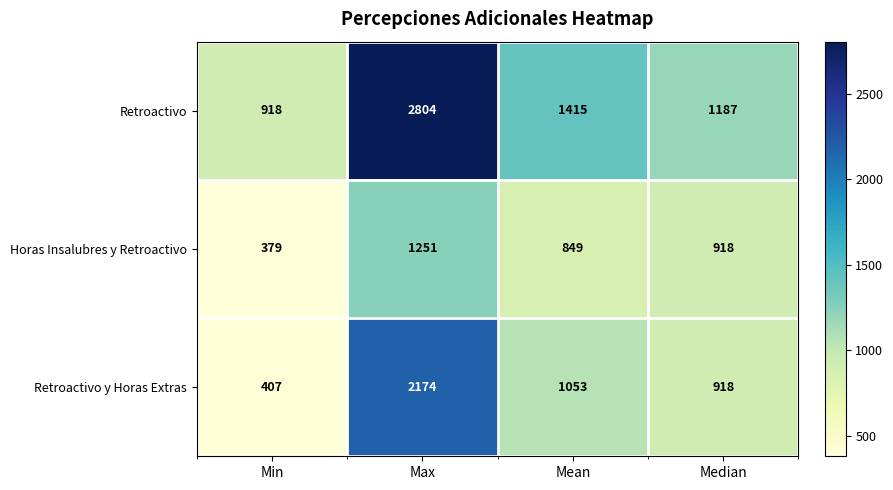

What is the difference between the Retroactivo values at Max and Mean?

1389